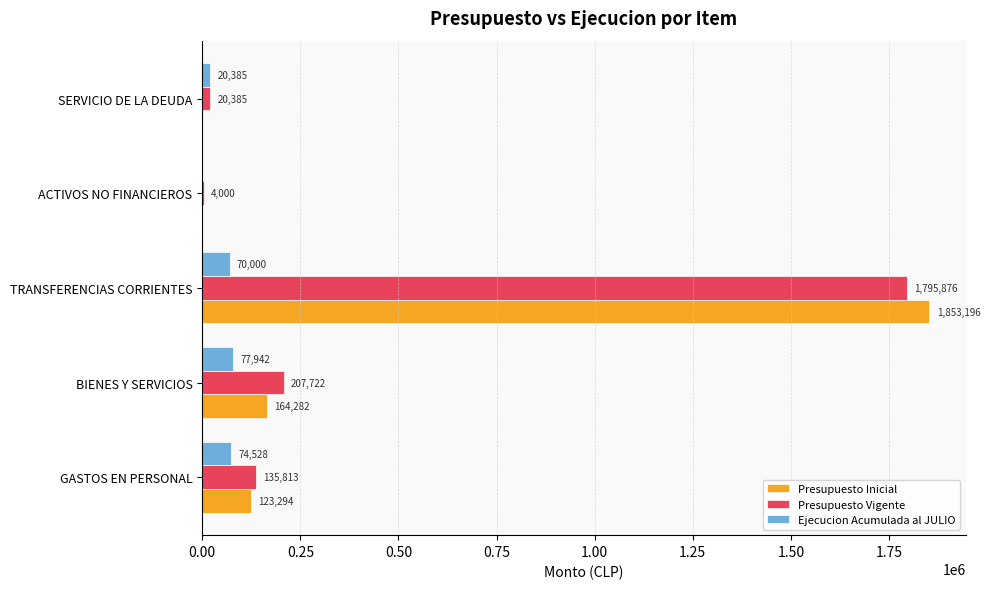

Which series has the largest total across all categories?

Presupuesto Vigente